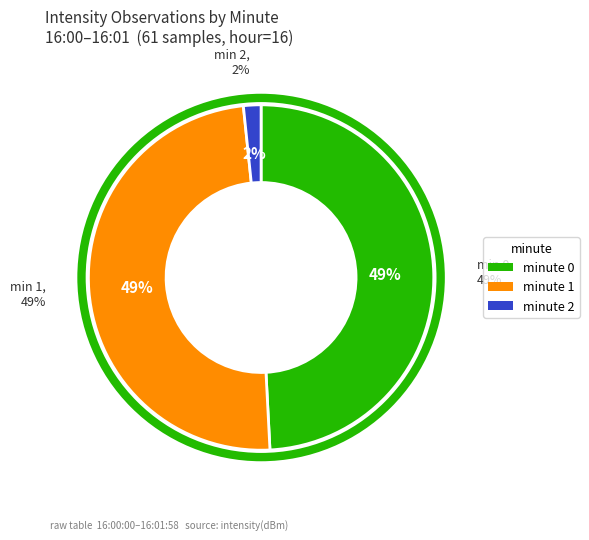

What percentage is NOT represented by minute 2?

98.3%